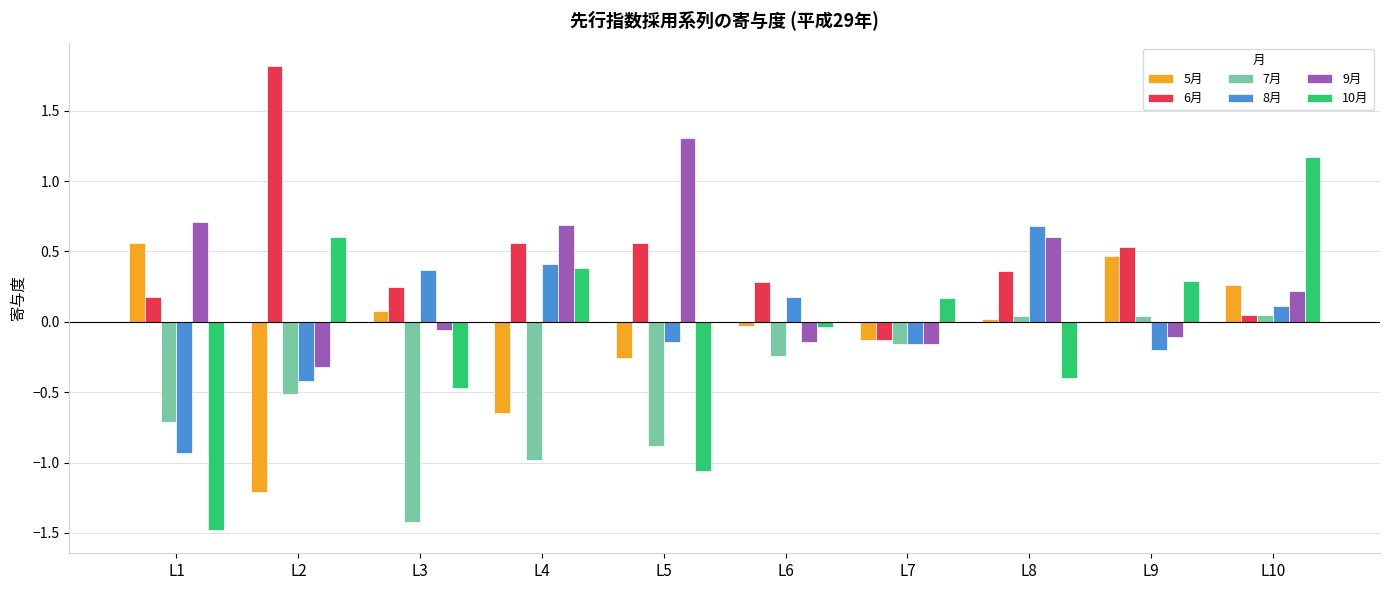

How many bars are there in each group?

6